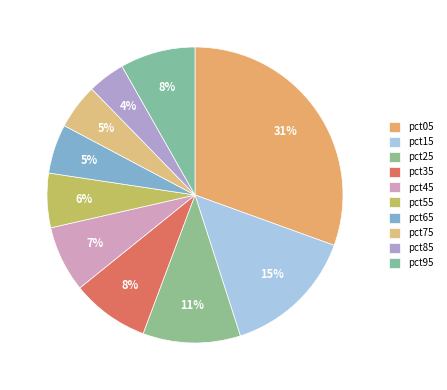

Is it true that pct05 is 31% of the pie?

True